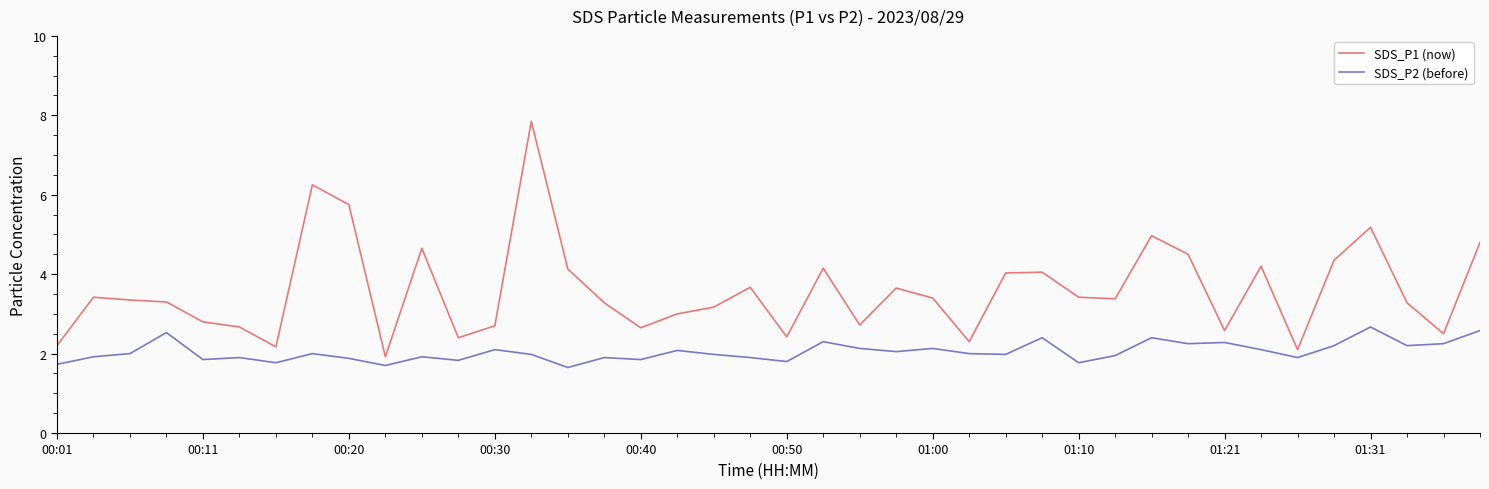

Which series has the largest total across all categories?

SDS_P1 (now)